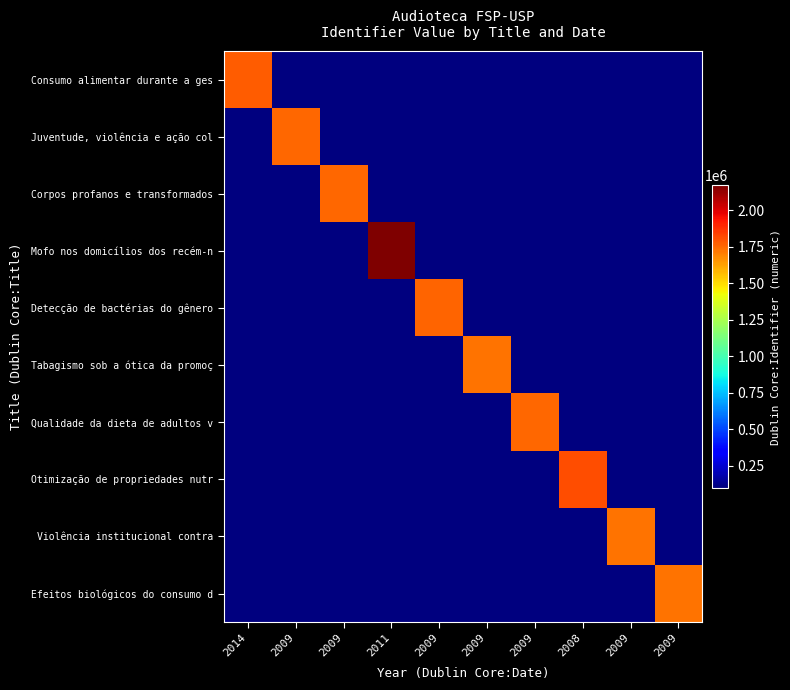

At which category is the sum across all series the highest?

2011